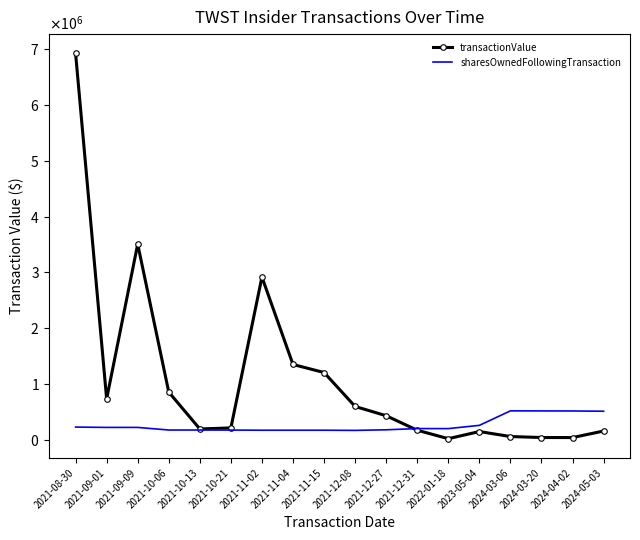

Between which two adjacent categories do transactionValue and sharesOwnedFollowingTransaction first intersect?

2021-12-27 and 2021-12-31